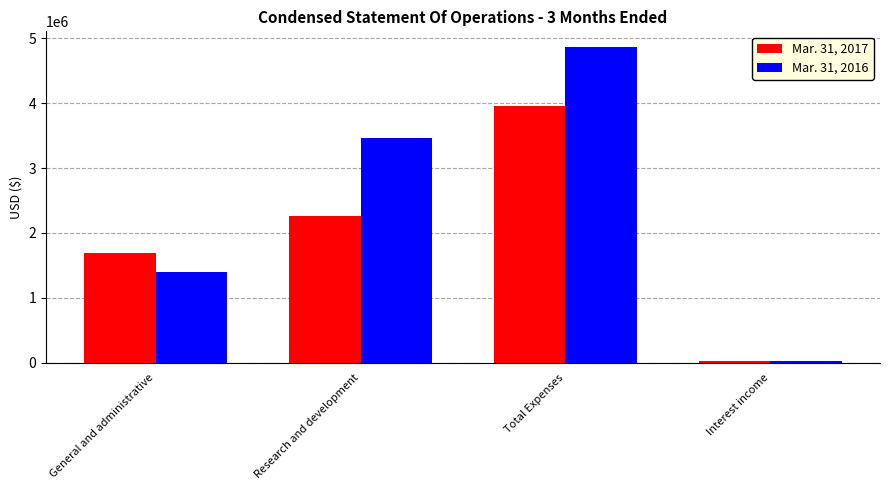

The value of Mar. 31, 2016 at General and administrative is 2427919. True or false?

False